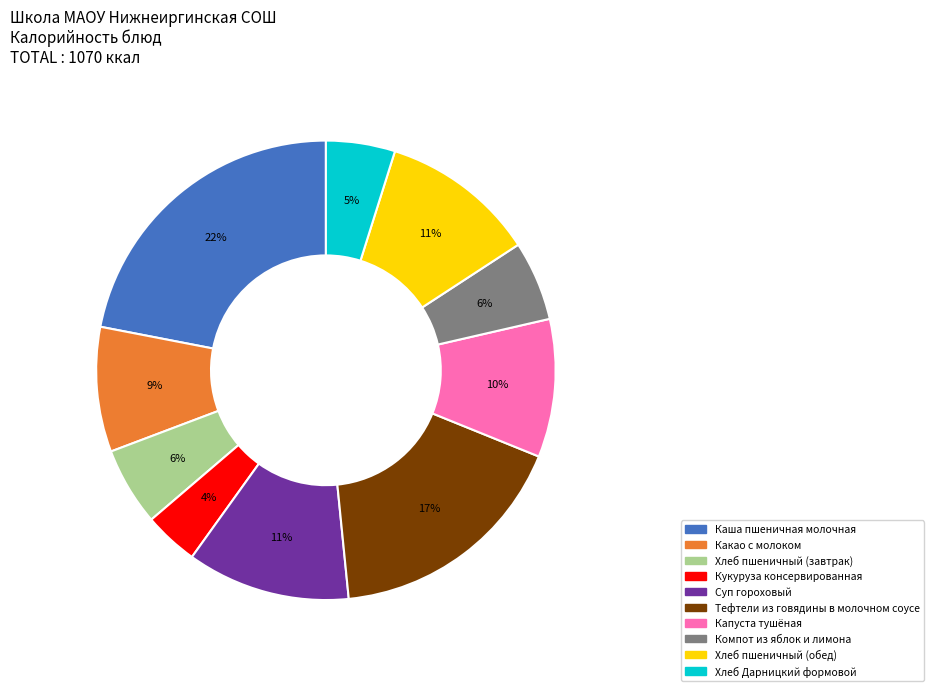

Count the number of slices in the pie.

10